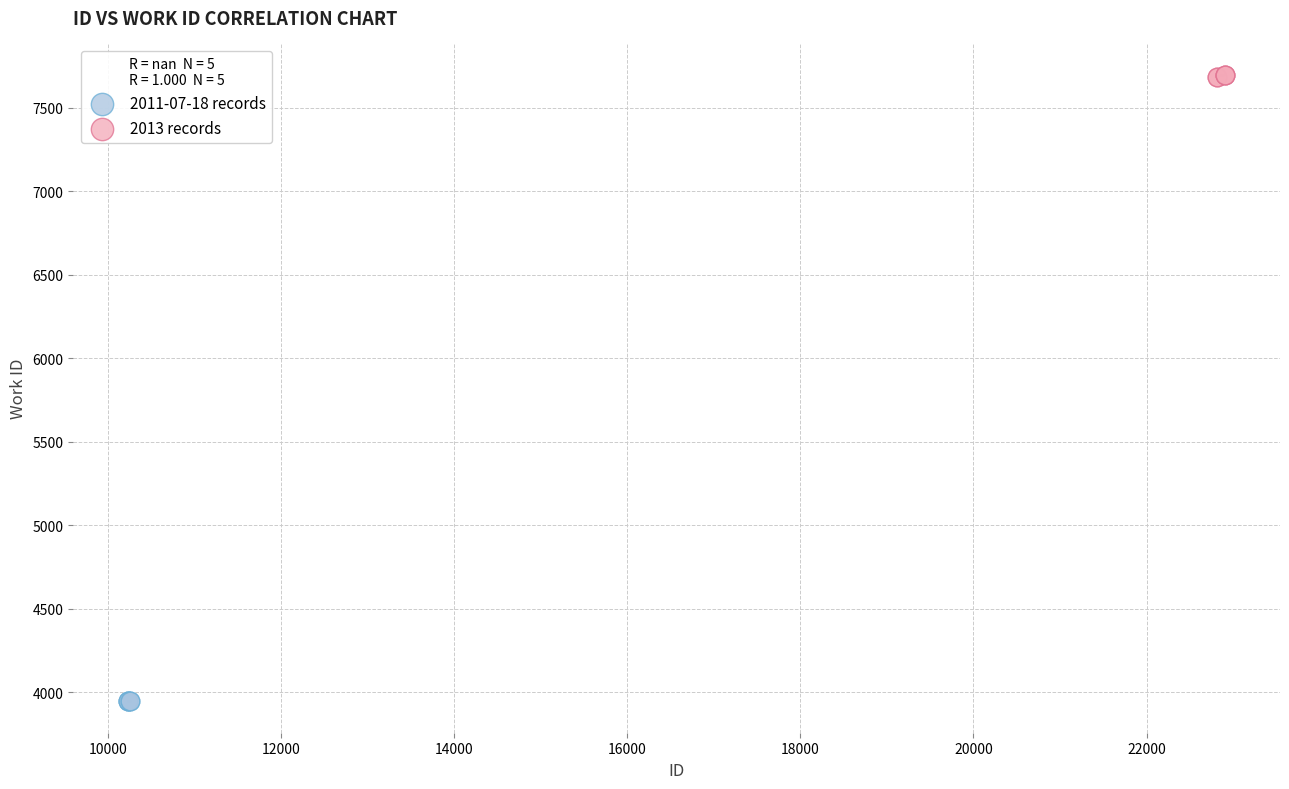

Which series reaches the minimum Y coordinate?

2011-07-18 records